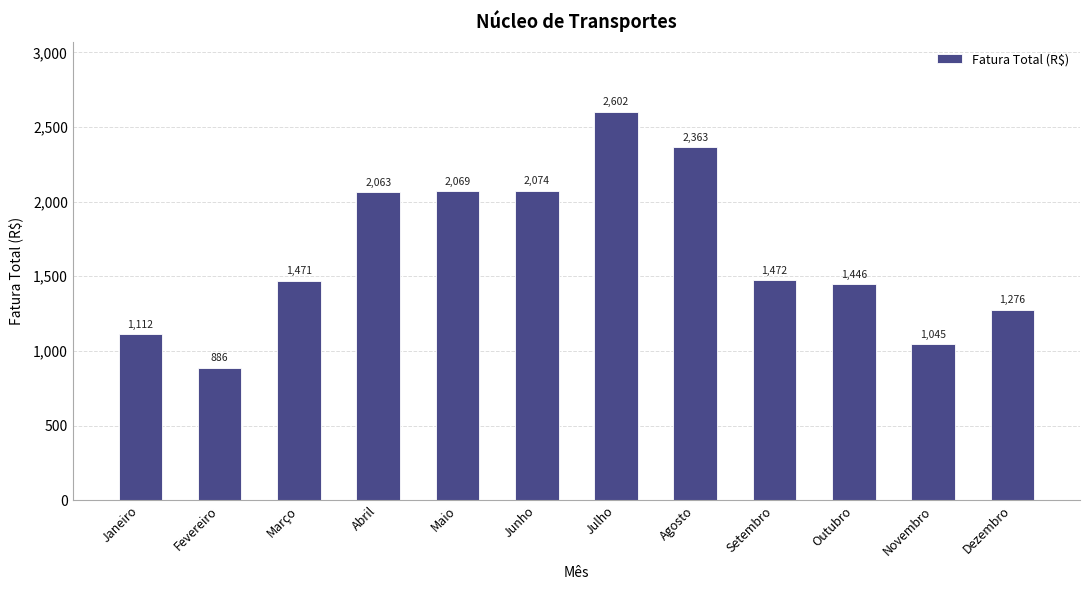

Where does the data first go above 1471?

Abril